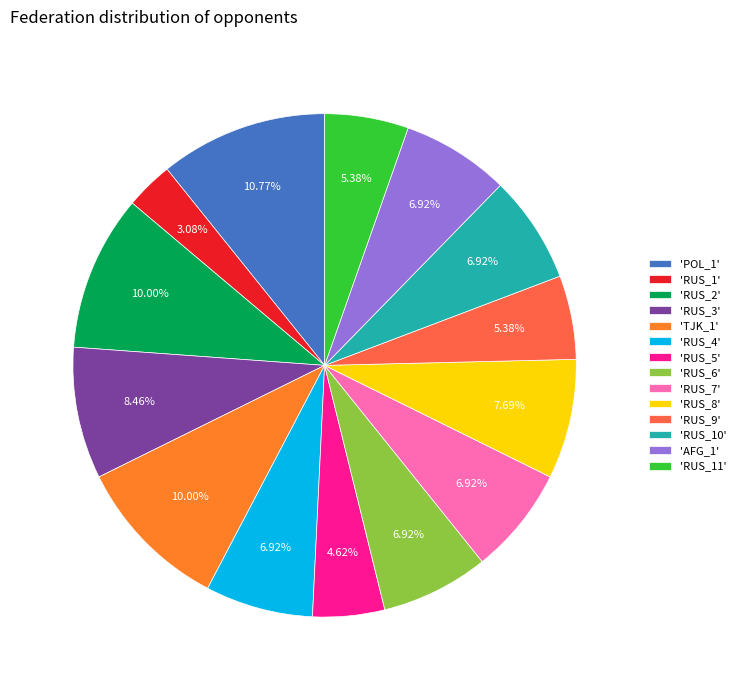

To the nearest percent, what is the difference between the largest and smallest slice percentages?

8%